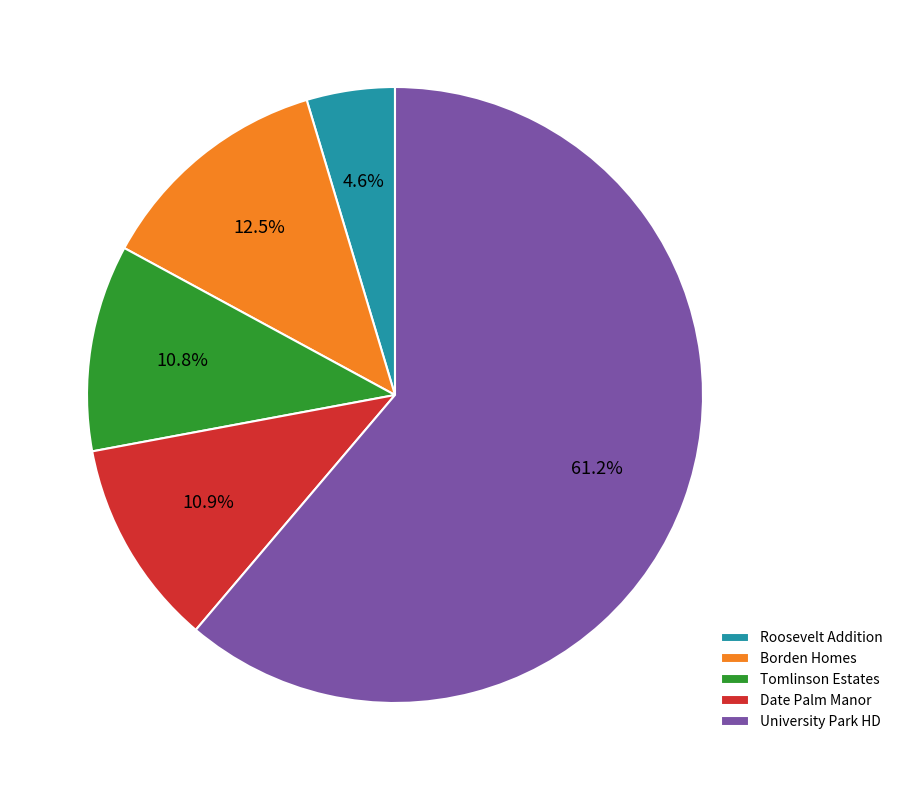

Does any single category account for the majority?

Yes